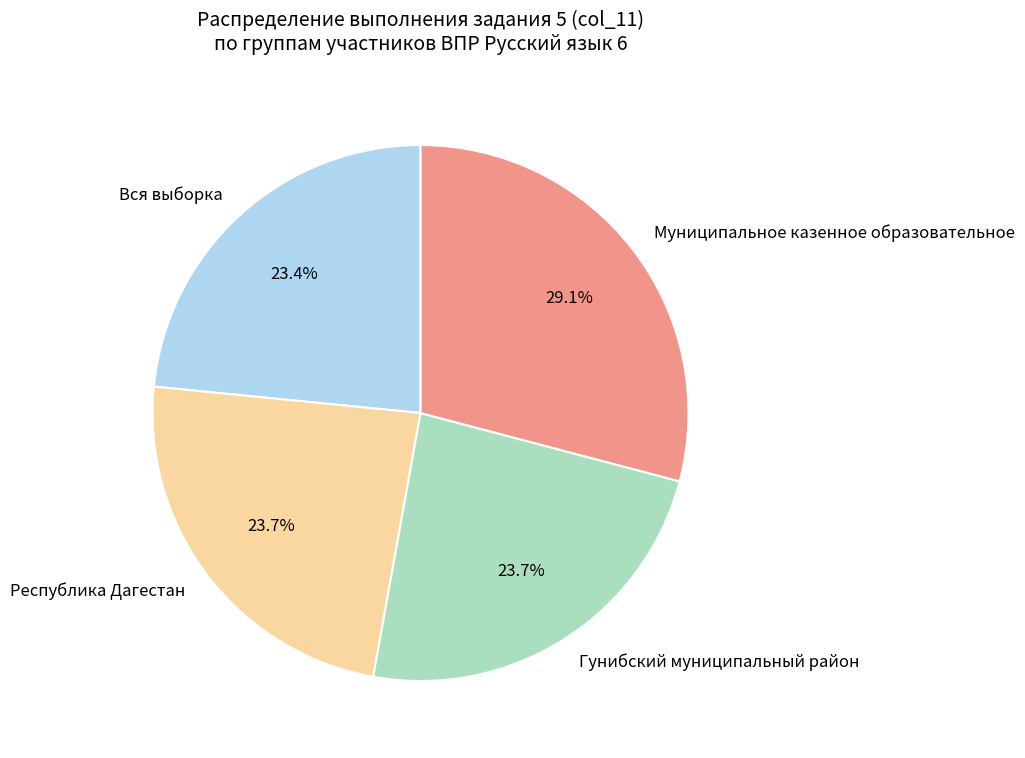

Which slice is the largest?

Муниципальное казенное образовательное